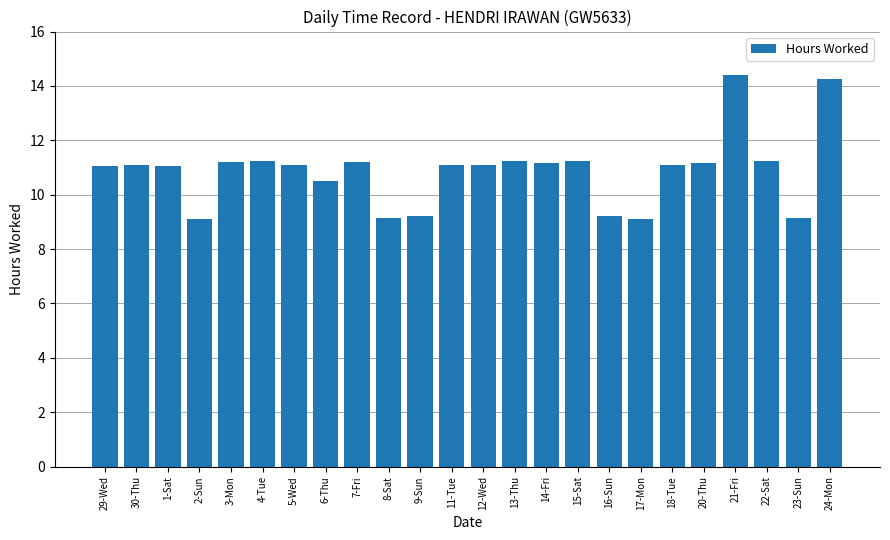

What position from the left is 5-Wed?

7